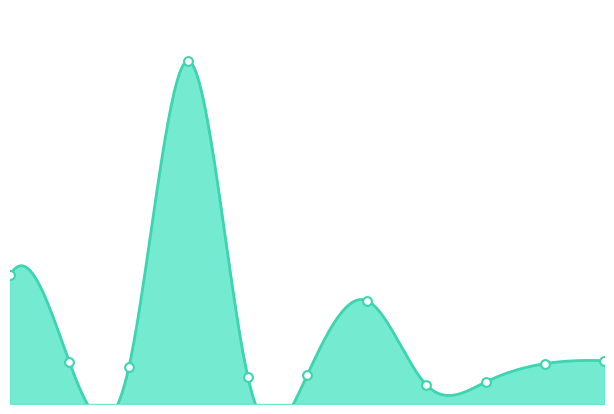

What is the change in value from Tychowo to Ustronie Morskie?

+1.0